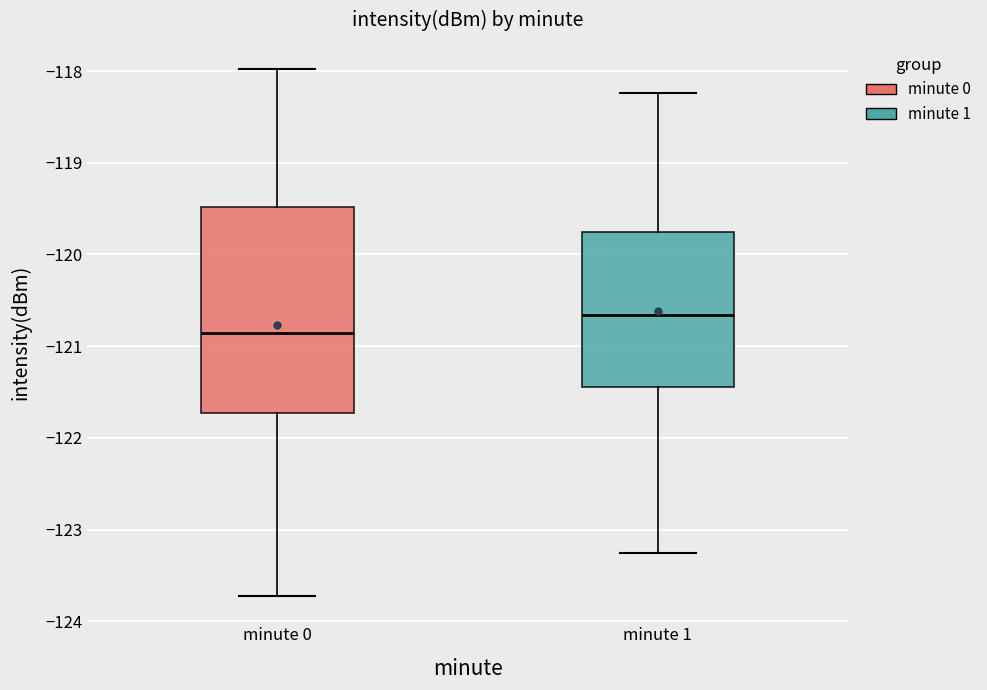

Reading left to right, read every box against the y-axis: the position of its median line, the range the box covers, and the ends of its whiskers. The values are not printed on the chart, so give them approximately, as read against the axis.

minute 0: median -120.9, box -121.7 to -119.5, whiskers -123.7 to -118.0
minute 1: median -120.7, box -121.4 to -119.8, whiskers -123.3 to -118.2